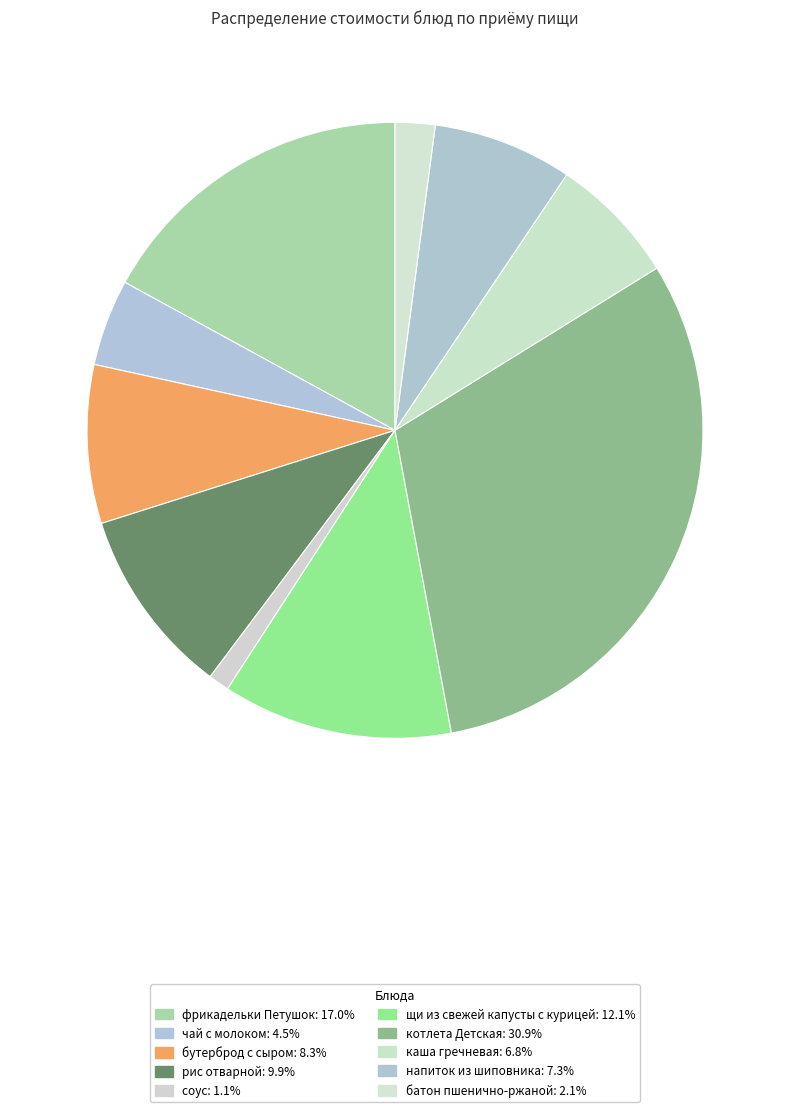

Count the number of slices in the pie.

10